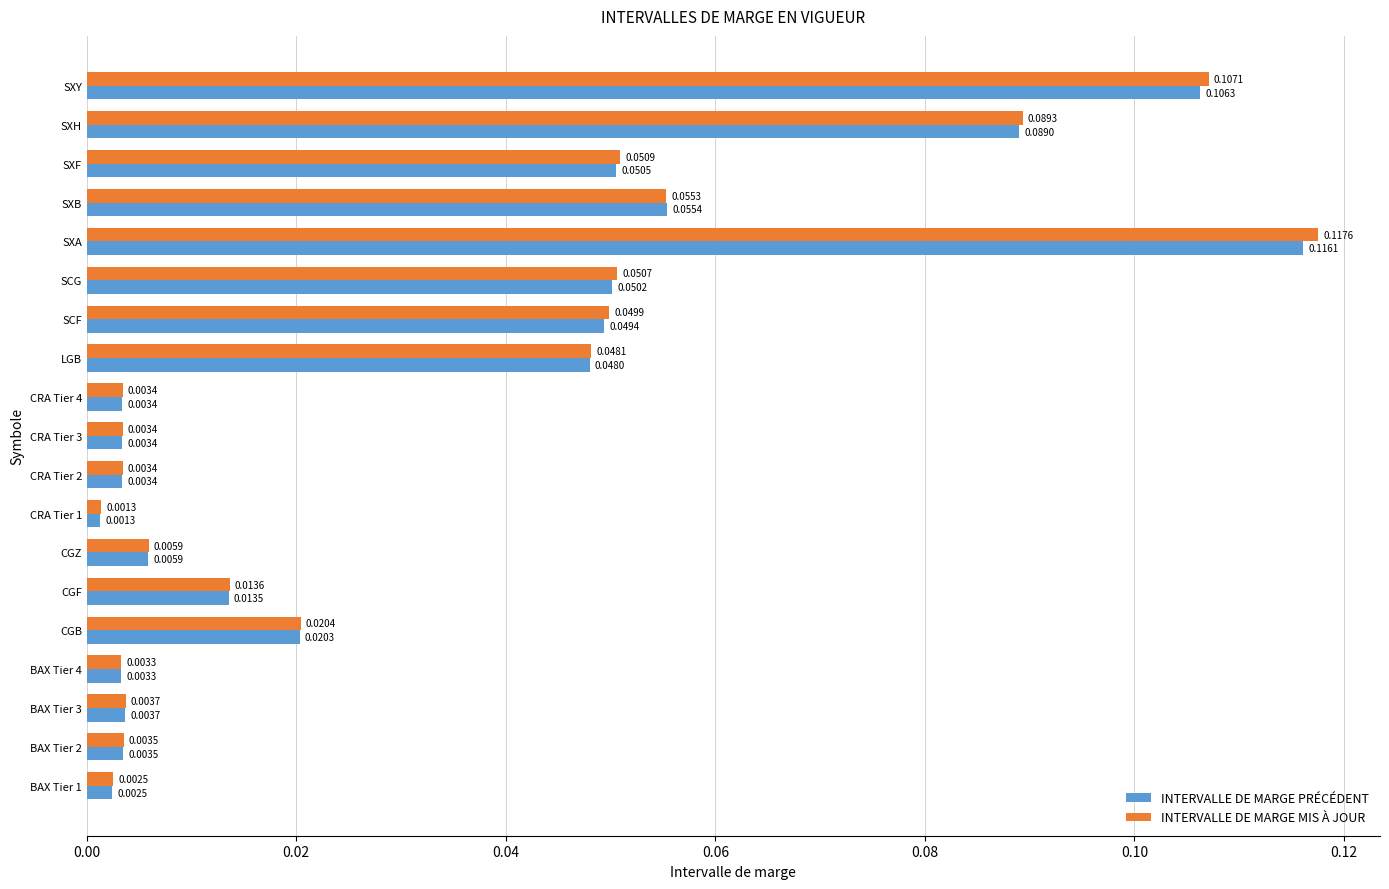

At which category is the sum across all series the highest?

SXA